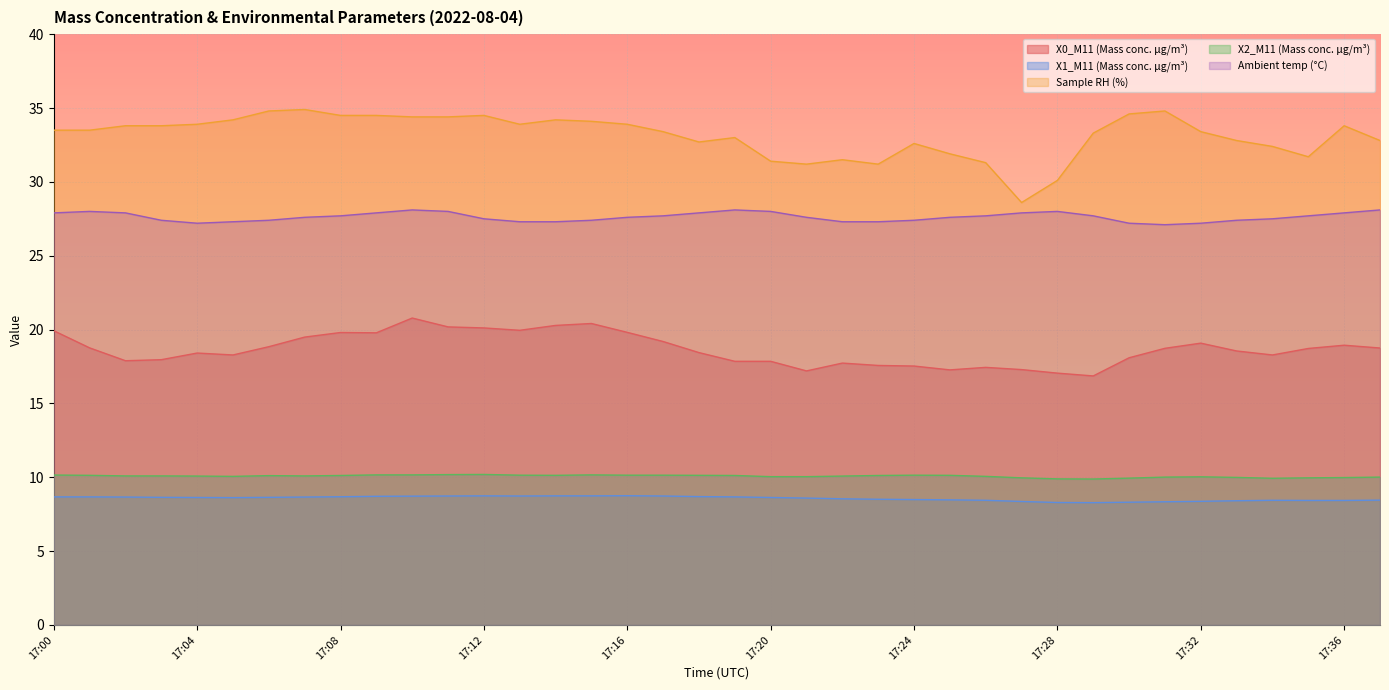

At which label does X2_M11 (Mass conc. μg/m³) first exceed 10?

17:00